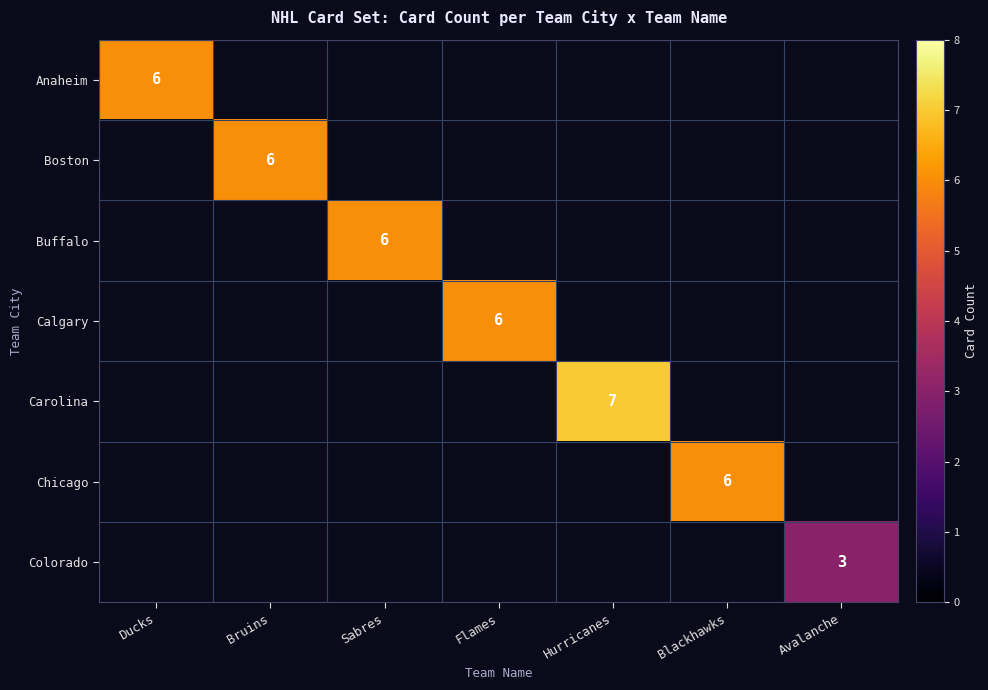

Is it true that Buffalo equals 3 at Sabres?

False